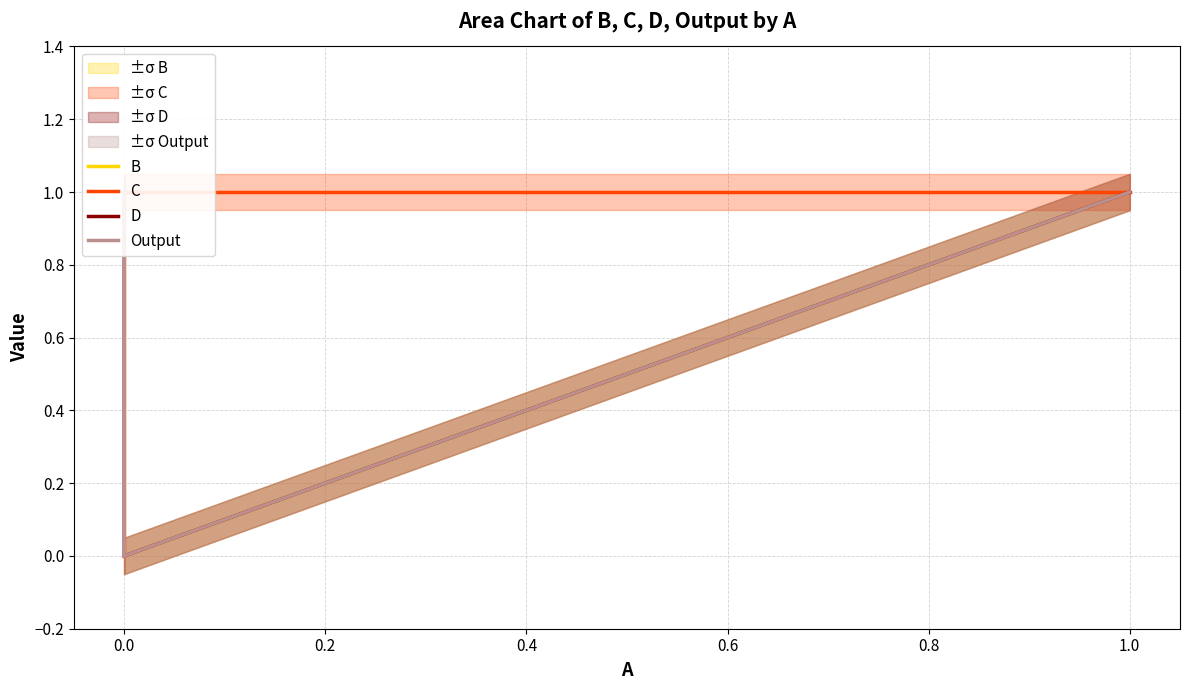

What is the difference between the maximum and minimum values in the Output series?

1